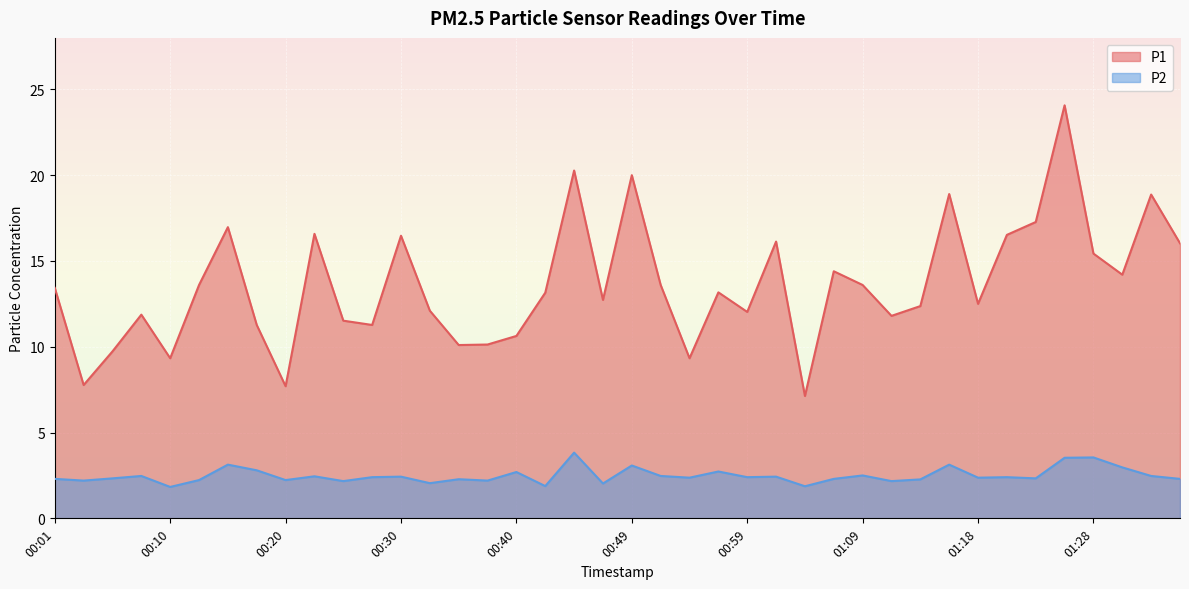

How many lines are shown in the chart?

2